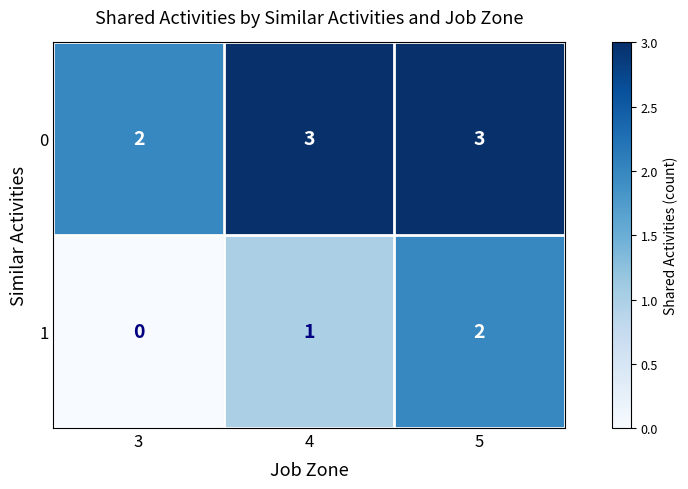

The value of 1 at 3 is 1. True or false?

False